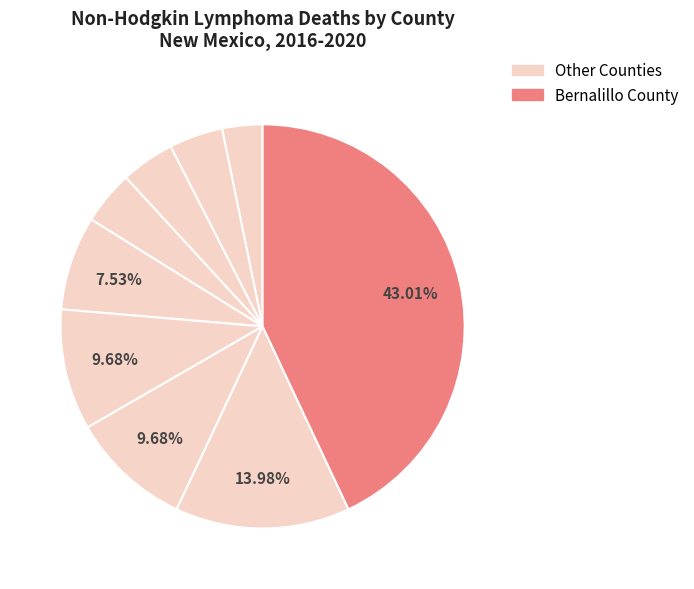

To the nearest percent, what is the average slice percentage?

11%